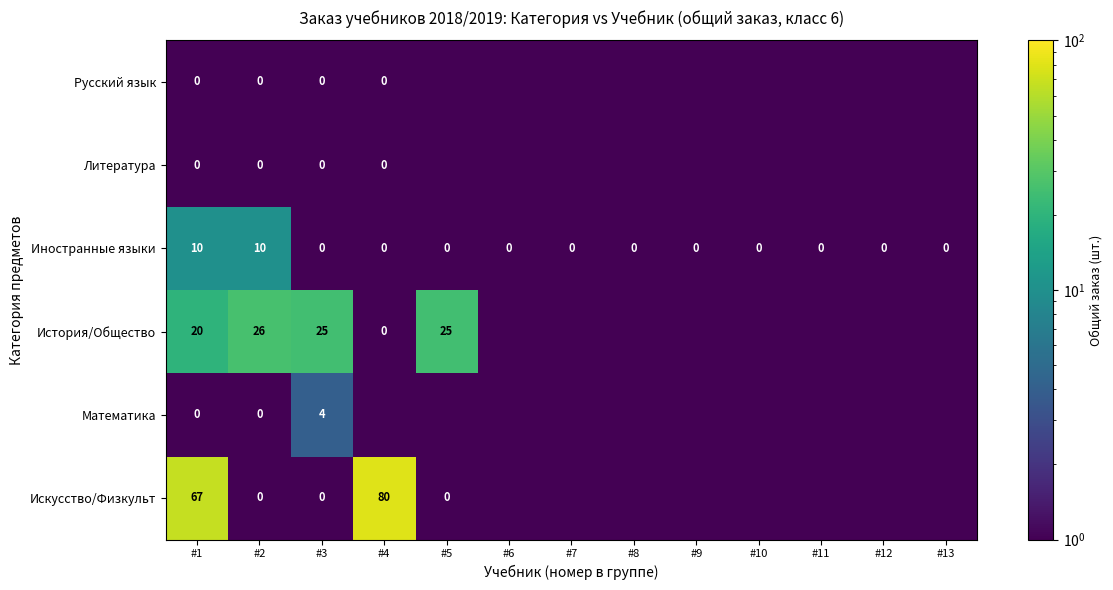

What is the difference between the highest and lowest values at #2?

26.0